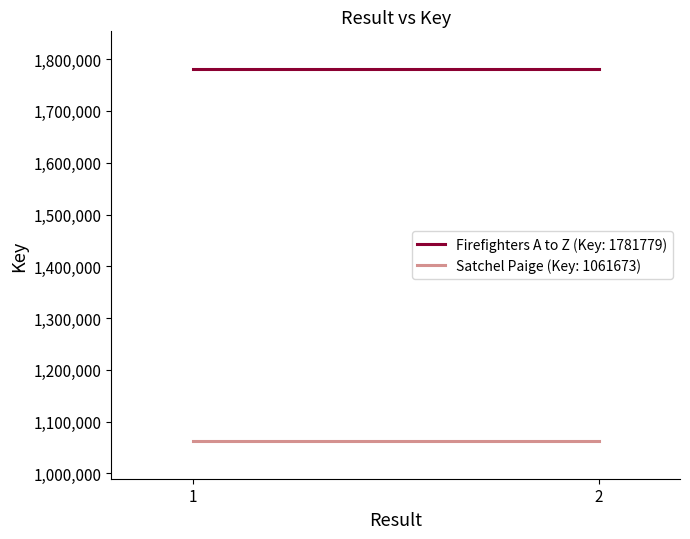

What is the value of the Firefighters A to Z (Key: 1781779) point at the 1st from the left?

1781779